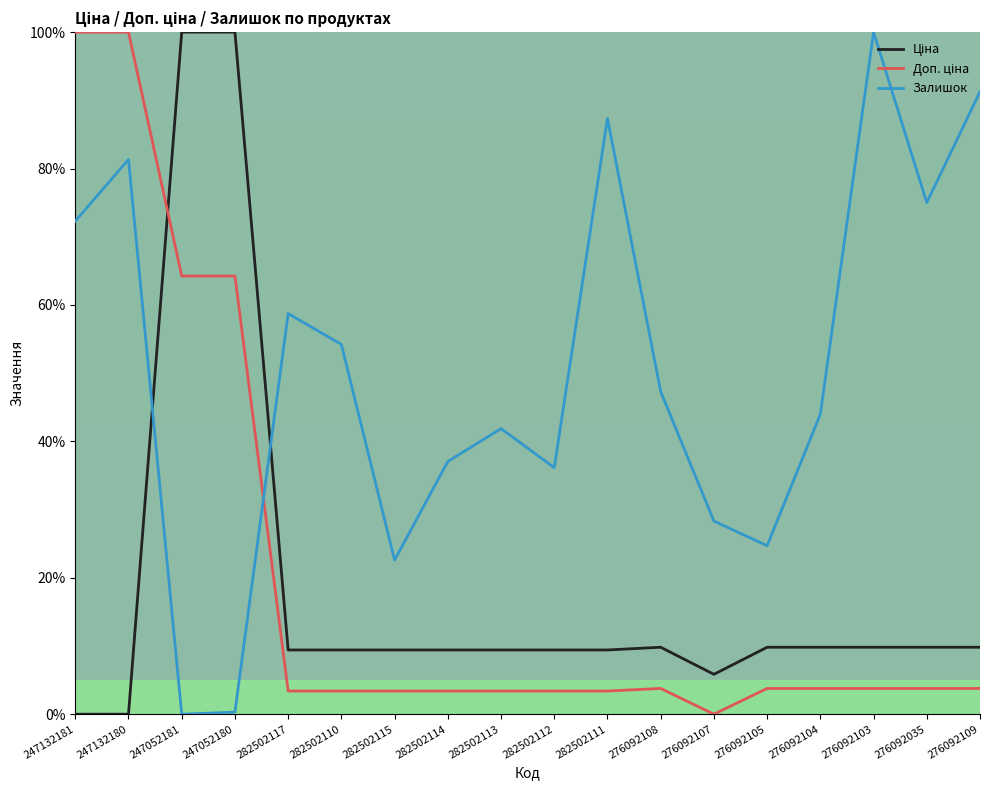

Is it true that Залишок equals 75.0 at 276092035?

True